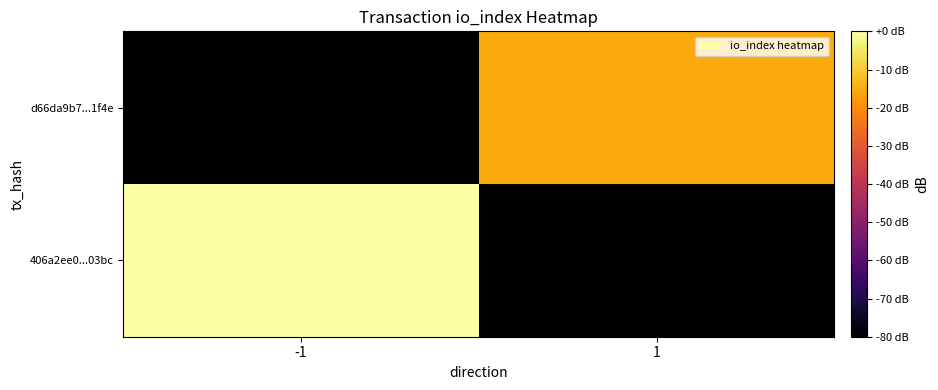

Reading left to right, what are all the values shown in this chart?

406a2ee0...03bc: -1=0.0	1=-80.0
d66da9b7...1f4e: -1=-80.0	1=-15.2